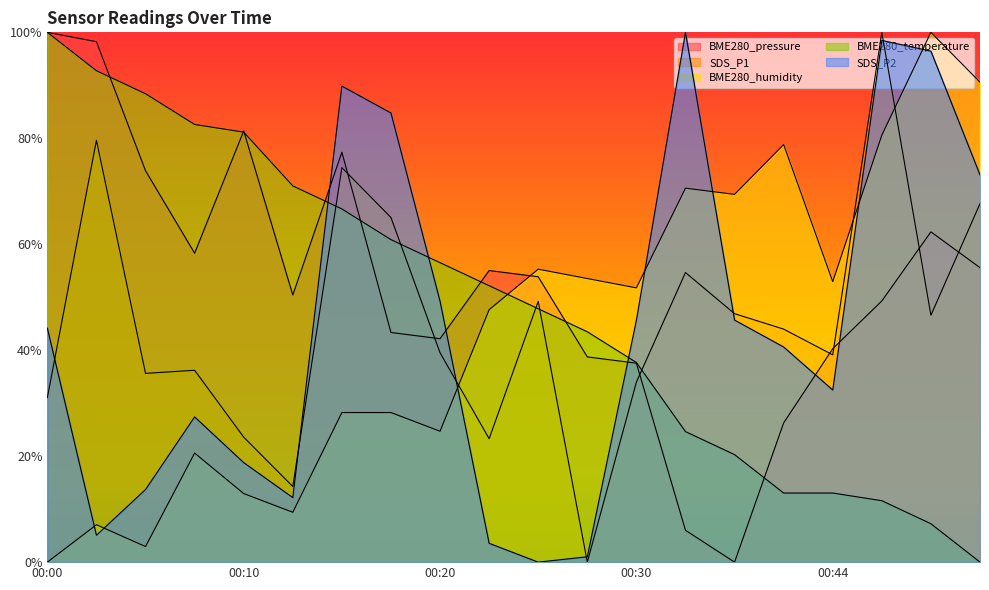

What is the value of the SDS_P1 point at the 6th from the left?

0.1